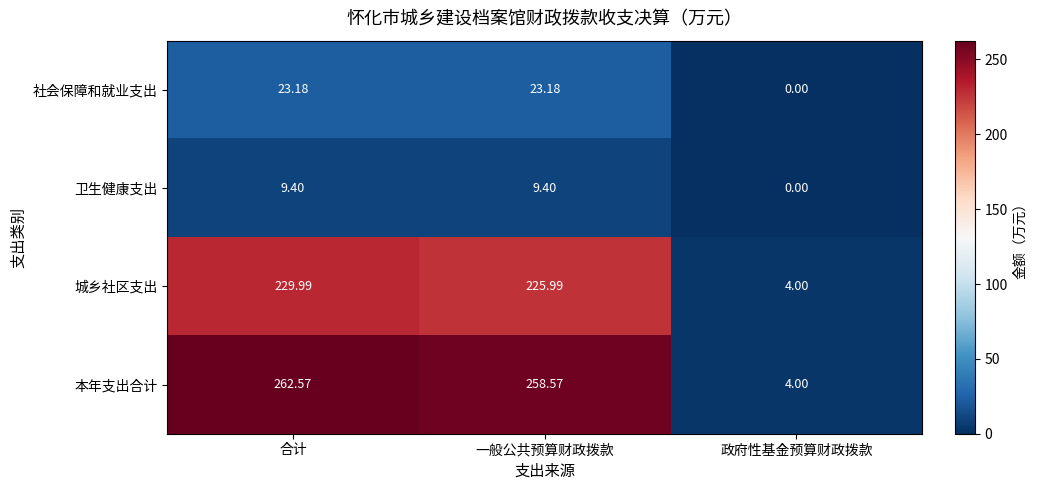

Where does the 卫生健康支出 series first go above 9?

合计